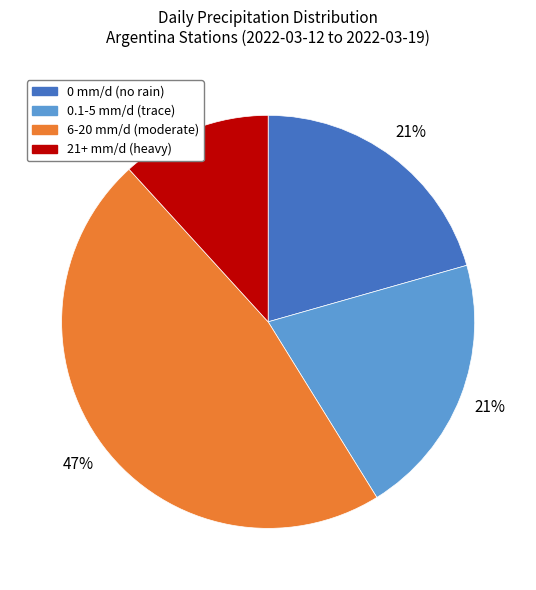

Does any single category account for the majority?

No